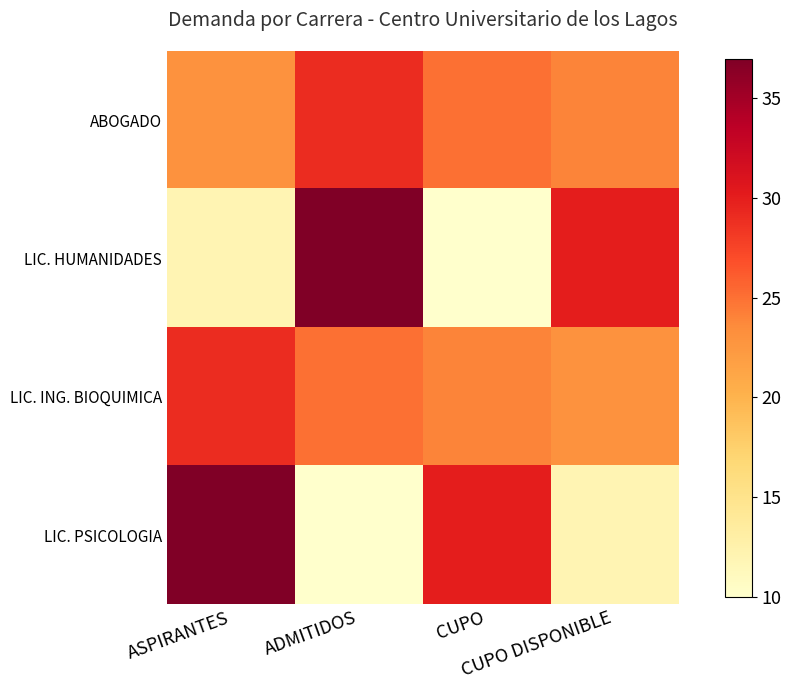

Reading left to right, transcribe all the data shown in this chart.

ABOGADO: ASPIRANTES=23	ADMITIDOS=29	CUPO=25	CUPO DISPONIBLE=24
LIC. HUMANIDADES: ASPIRANTES=12	ADMITIDOS=37	CUPO=10	CUPO DISPONIBLE=30
LIC. ING. BIOQUIMICA: ASPIRANTES=29	ADMITIDOS=25	CUPO=24	CUPO DISPONIBLE=23
LIC. PSICOLOGIA: ASPIRANTES=37	ADMITIDOS=10	CUPO=30	CUPO DISPONIBLE=12